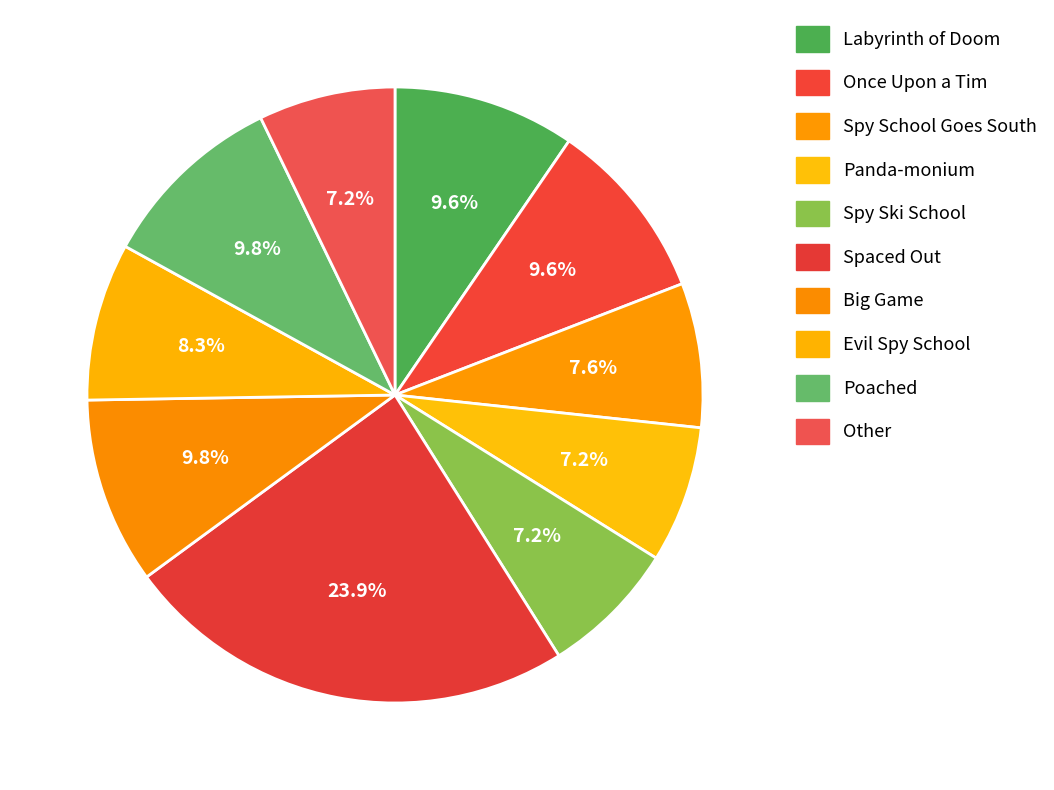

Which slice is the smallest?

Spy Ski School